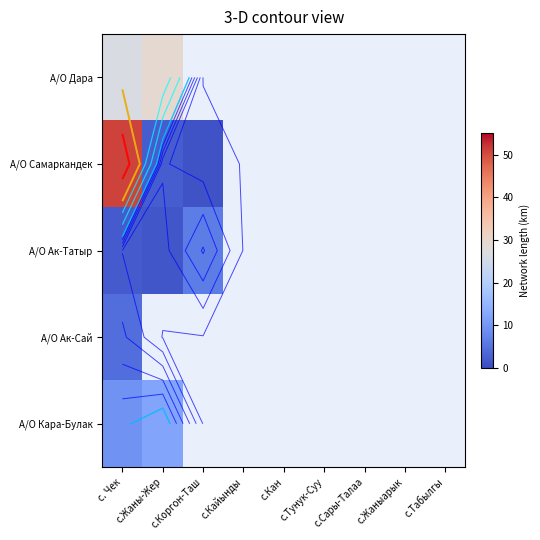

How many values in А/О Ак-Татыр are above zero?

3